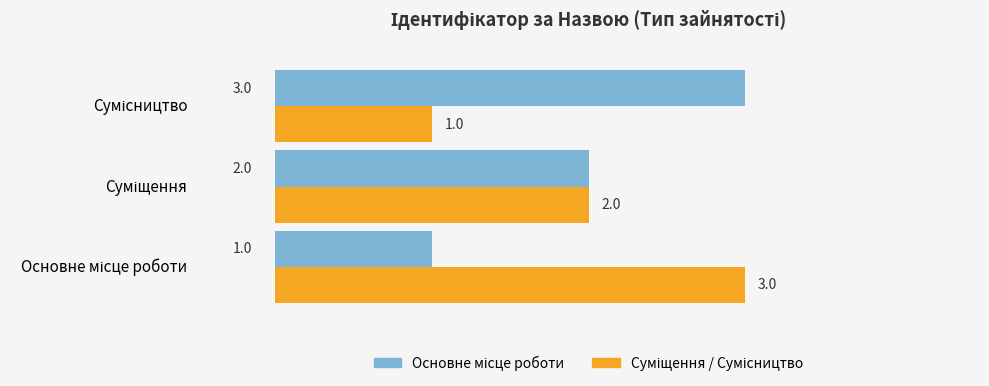

What is the greatest value displayed?

3